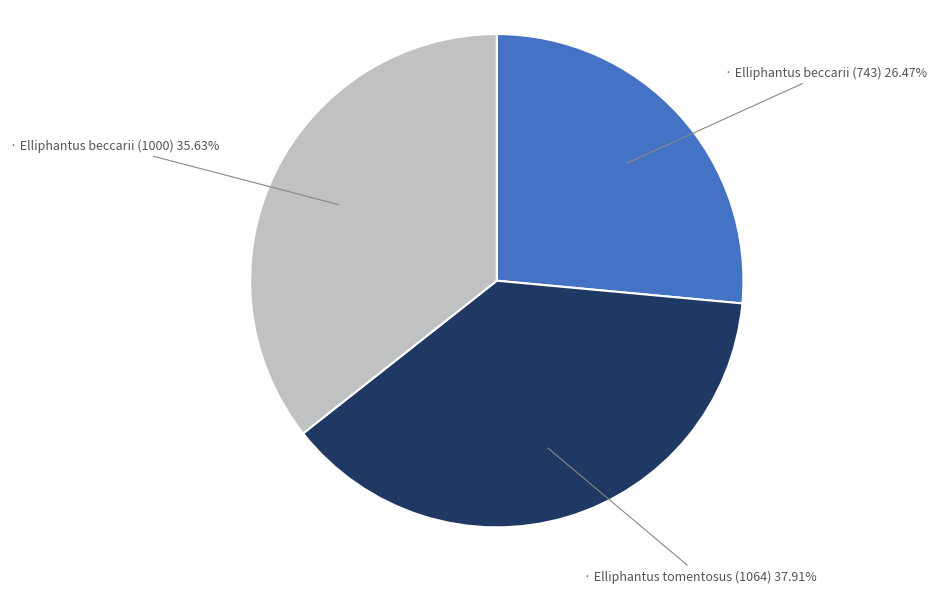

Does any single category account for the majority?

No